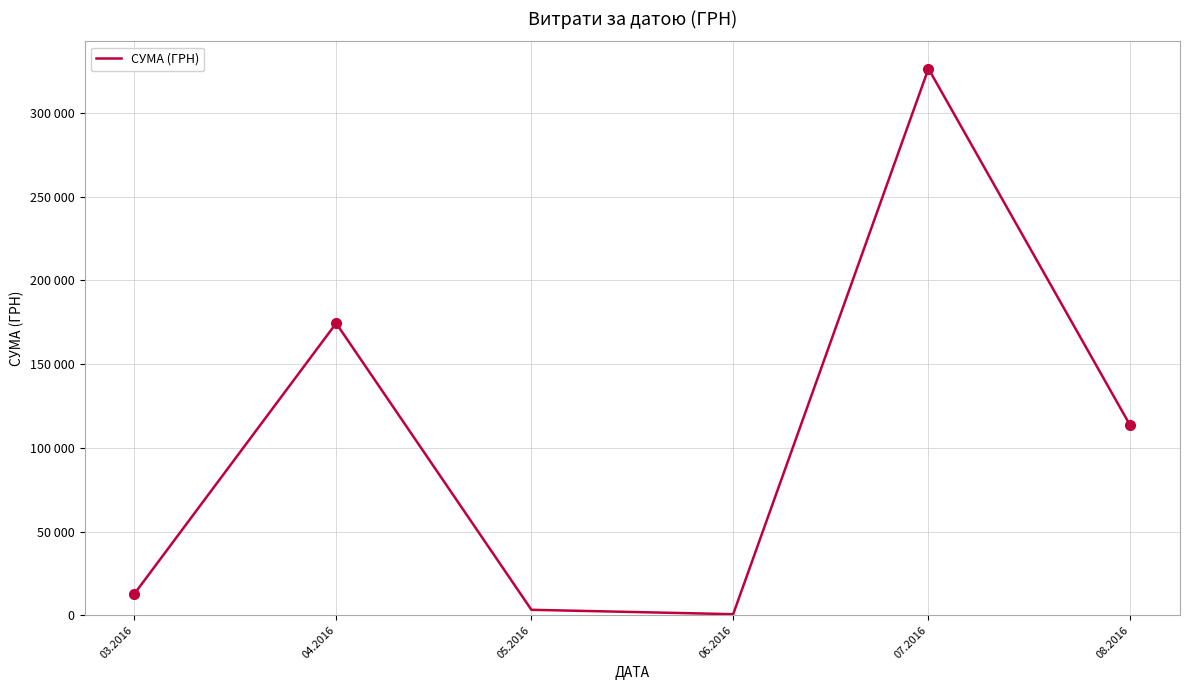

What is the label of the 6th point from the left?

08.2016